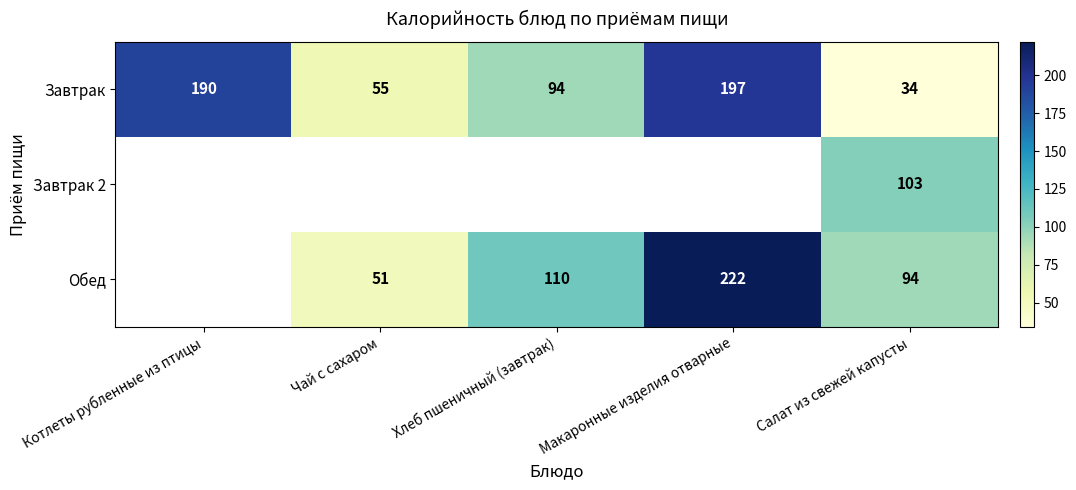

Where does the Завтрак series first go above 94?

Котлеты рубленные из птицы